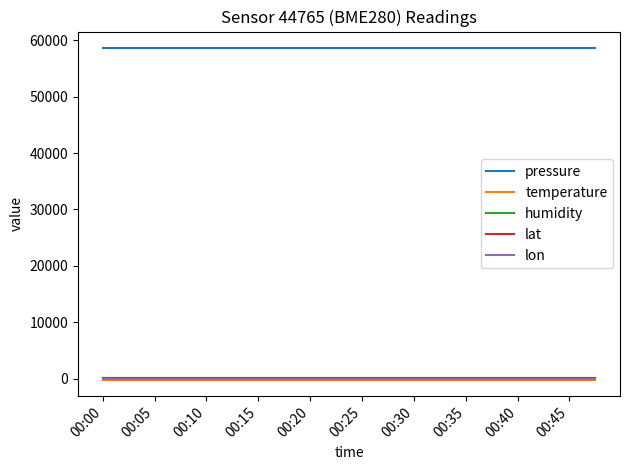

True or false: humidity and lat intersect in this chart.

False